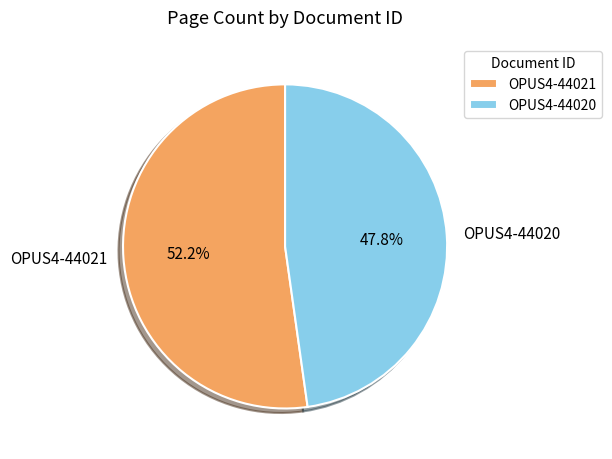

To the nearest percent, what percentage of the pie is OPUS4-44021?

52%